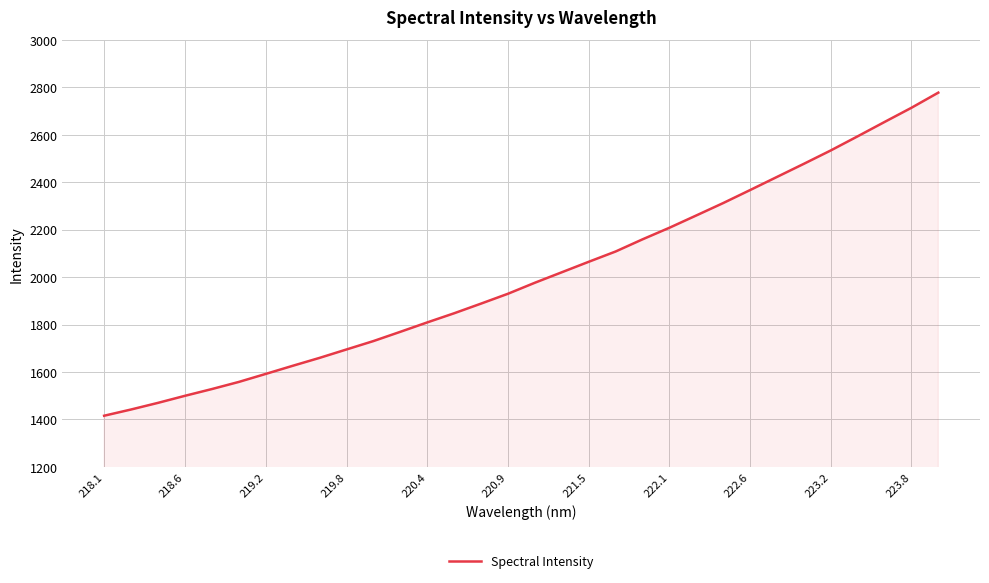

True or false: the data has more than 1 interior local peaks.

False